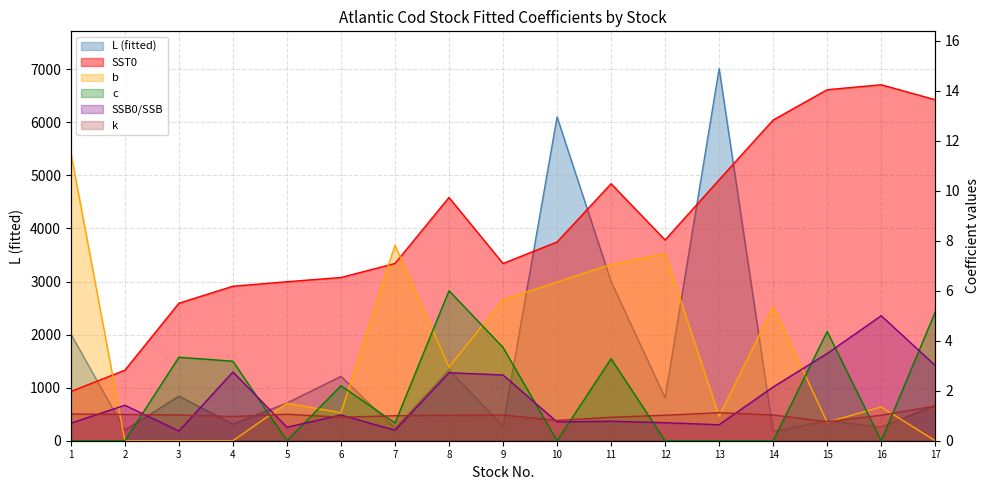

At which label does k reach its peak?

17